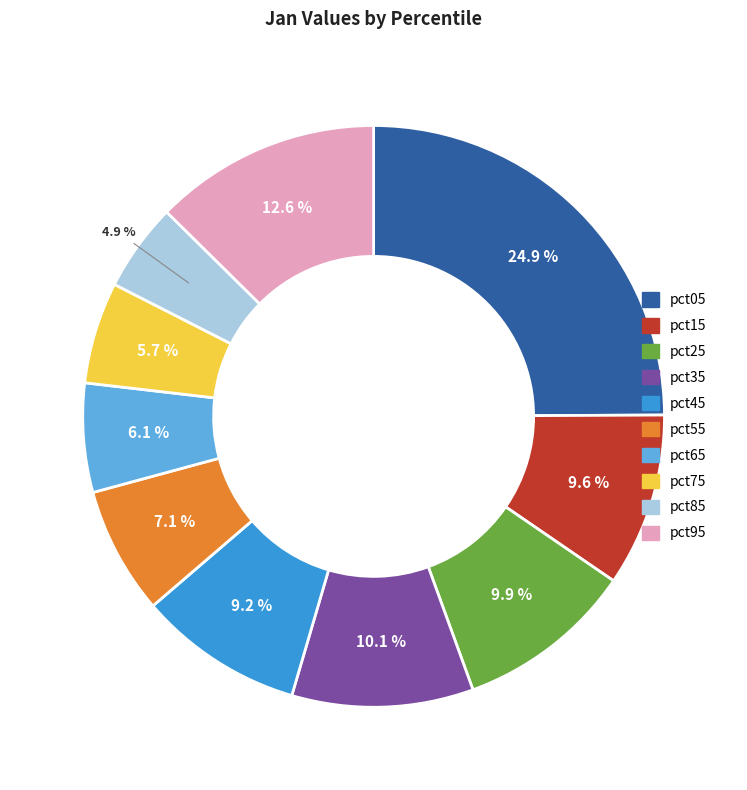

Which category has the biggest portion of the pie?

pct05